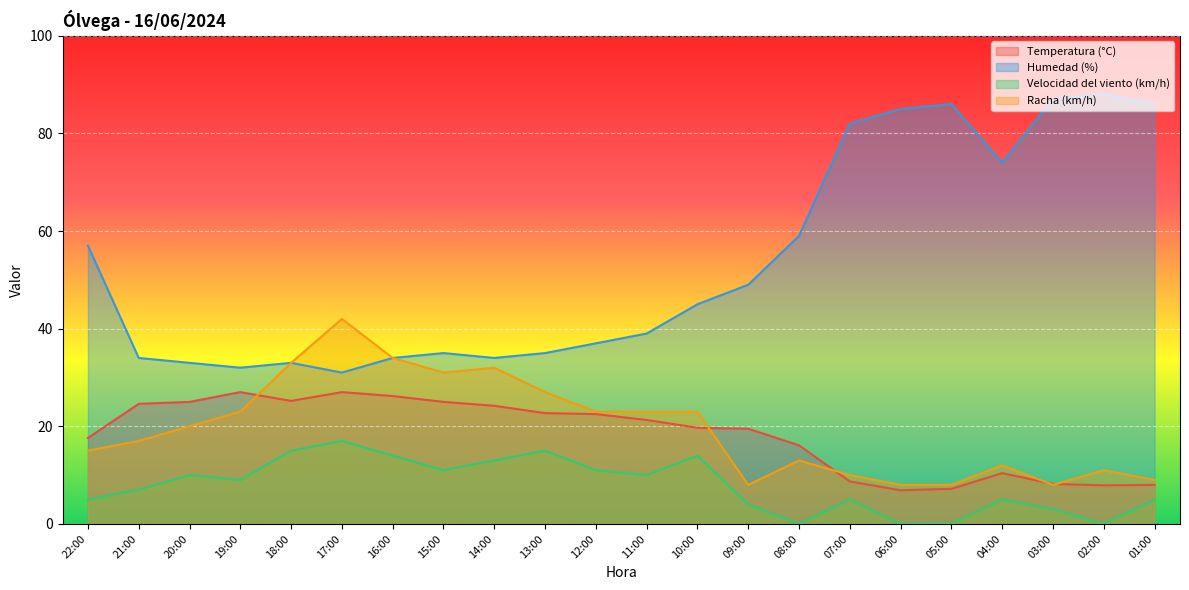

List the labels in order of Humedad (%) value, largest first.

02:00, 03:00, 05:00, 01:00, 06:00, 07:00, 04:00, 08:00, 22:00, 09:00, 10:00, 11:00, 12:00, 15:00, 13:00, 21:00, 16:00, 14:00, 20:00, 18:00, 19:00, 17:00